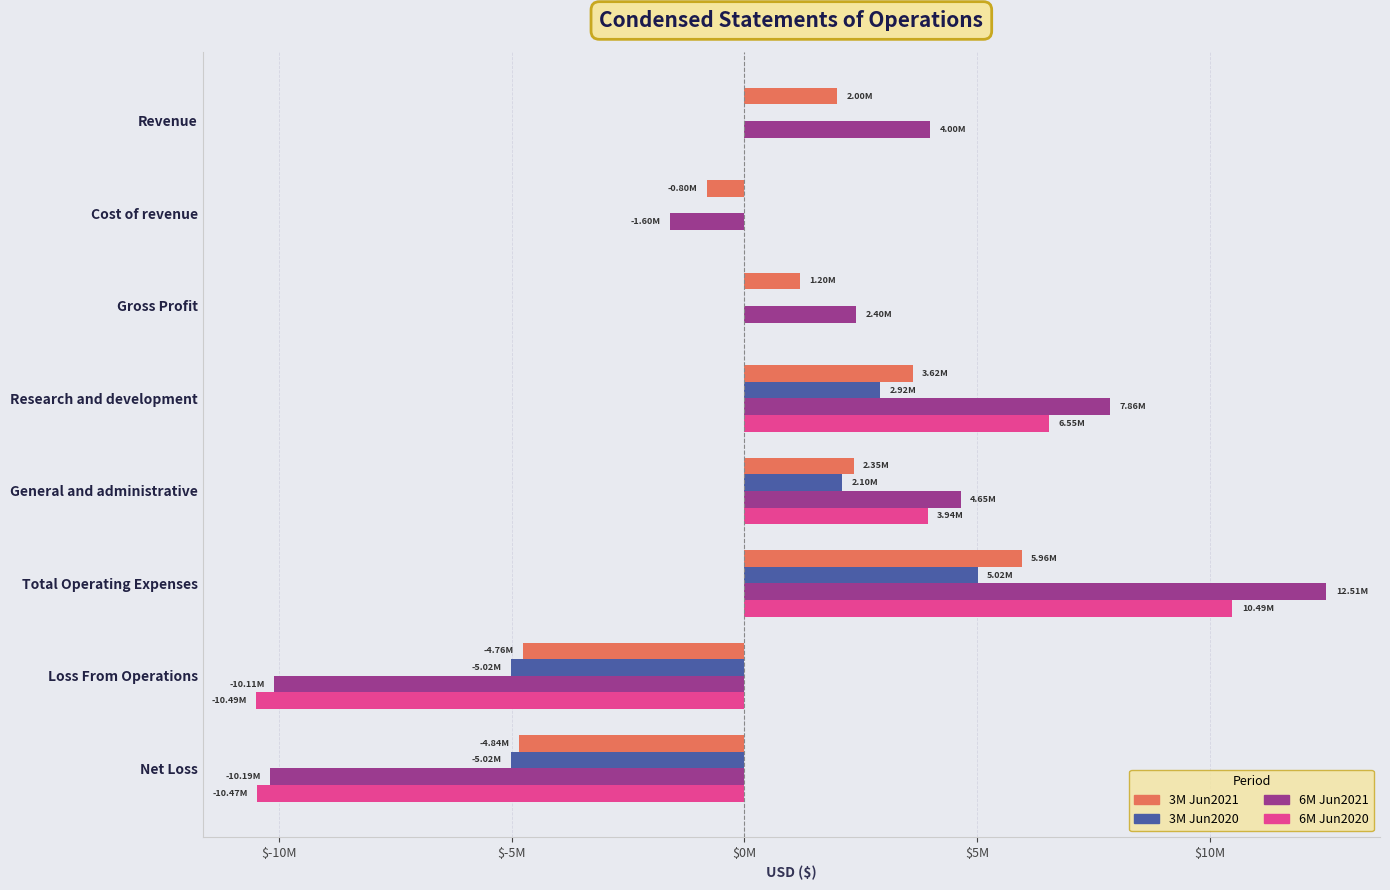

How many values in the 6M Jun2021 series exceed 4000000?

3